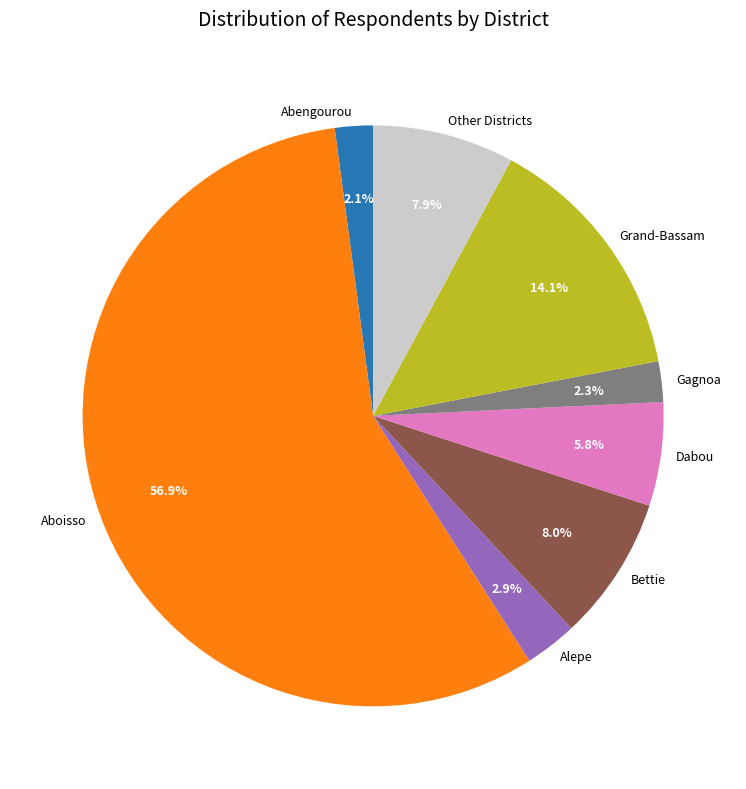

Approximately how many times larger is the value at Other Districts compared to Bettie?

1.0